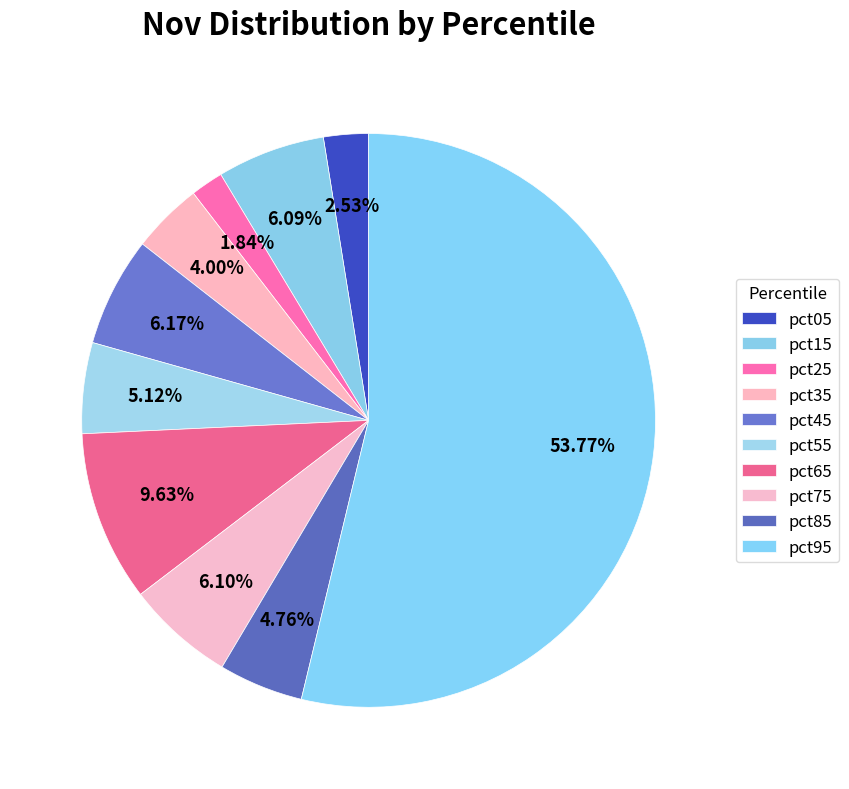

To the nearest percent, what is the average slice percentage?

10%